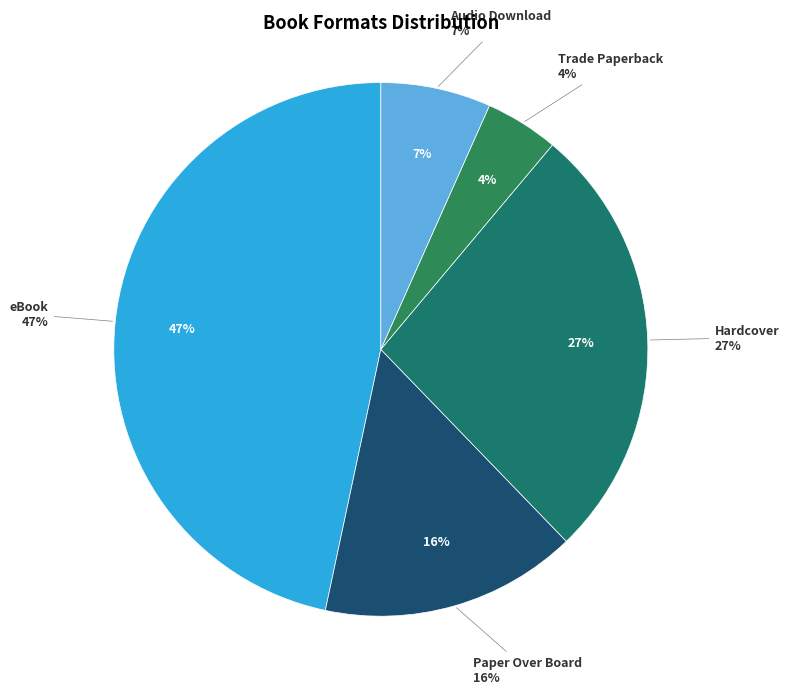

What percentage do Trade Paperback and Audio Download together represent?

11.1%